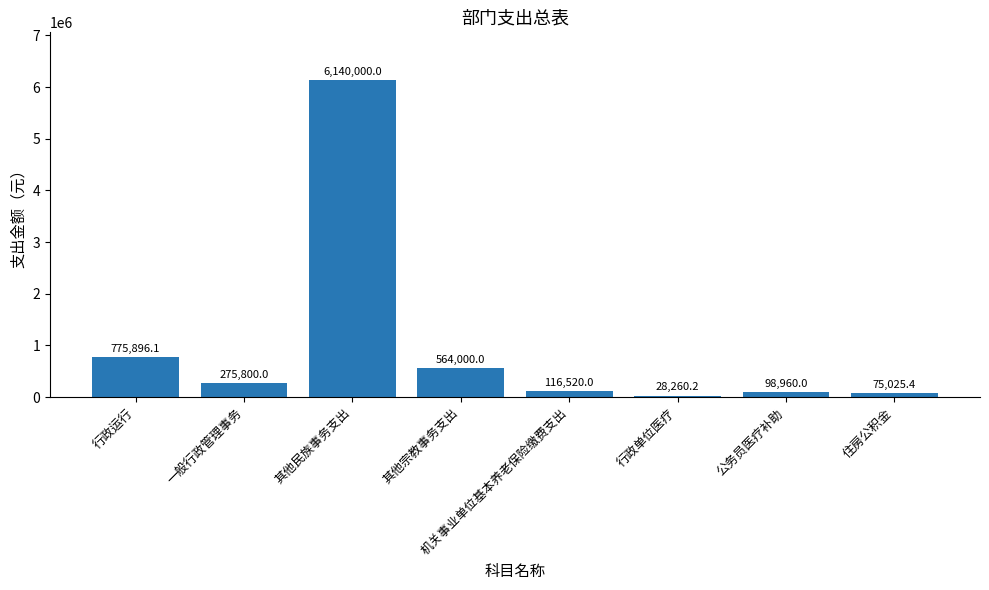

At which label does the data first exceed 275800?

行政运行